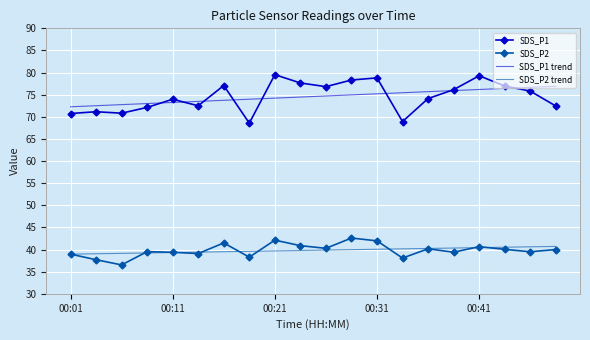

Which series has the widest spread of values?

SDS_P1